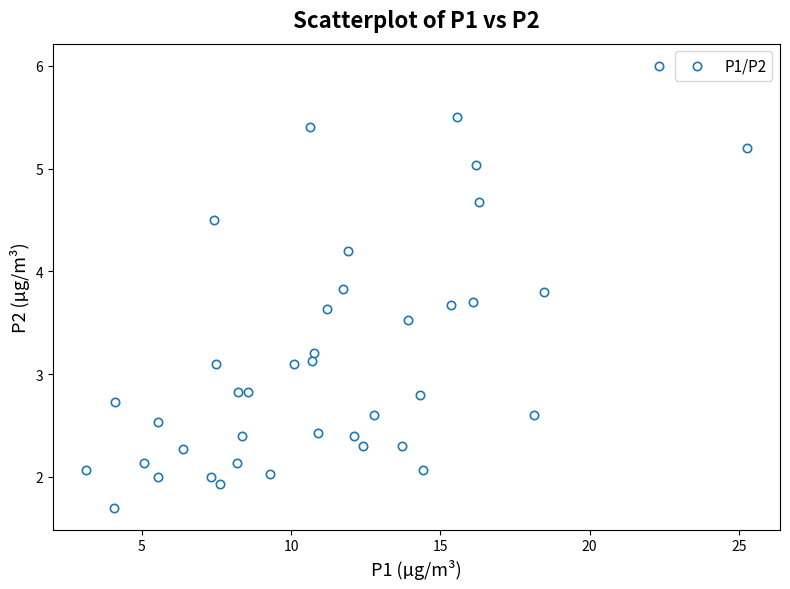

What is the range of X values (max minus min)?

22.1